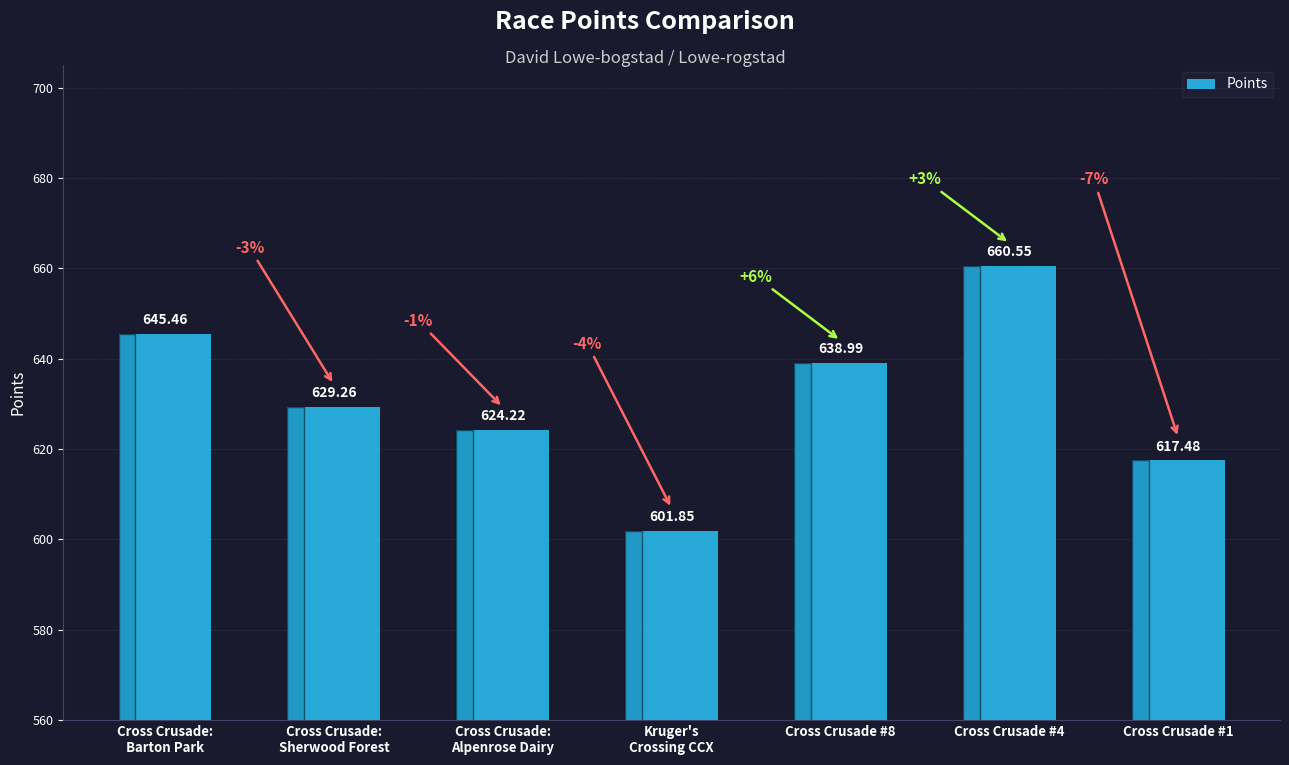

Count the number of values greater than 629.

4